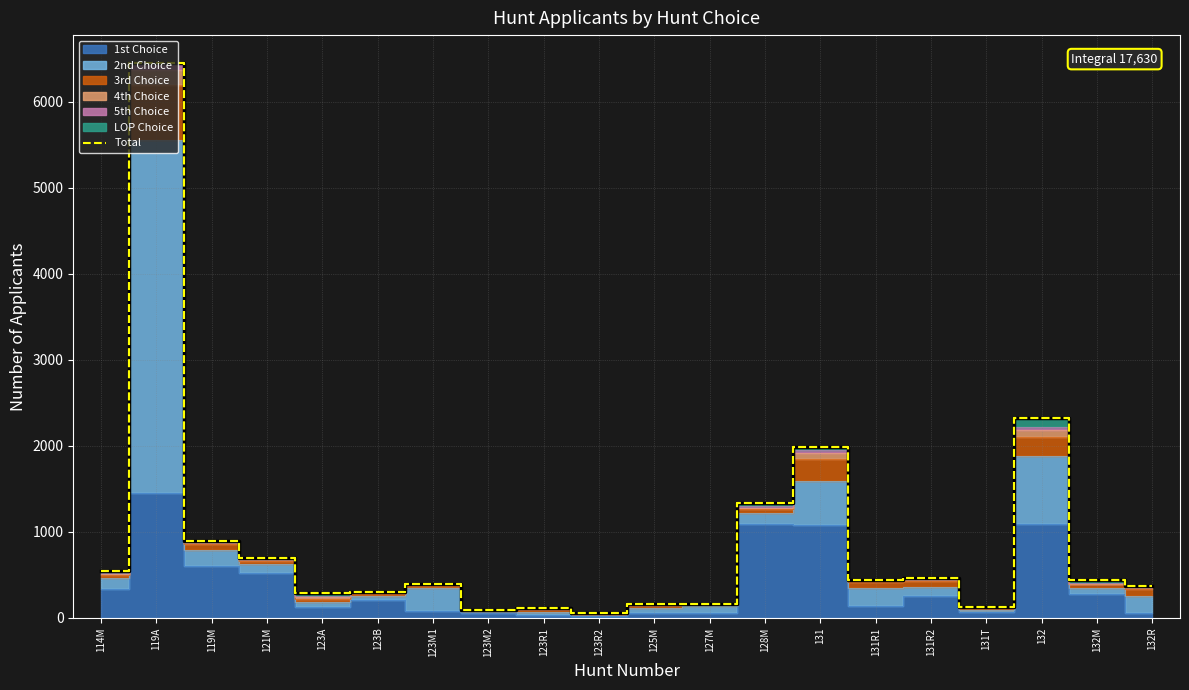

What is the label of the 18th point from the right?

119M